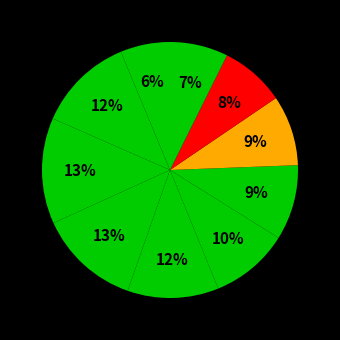

How many segments does this pie chart have?

10